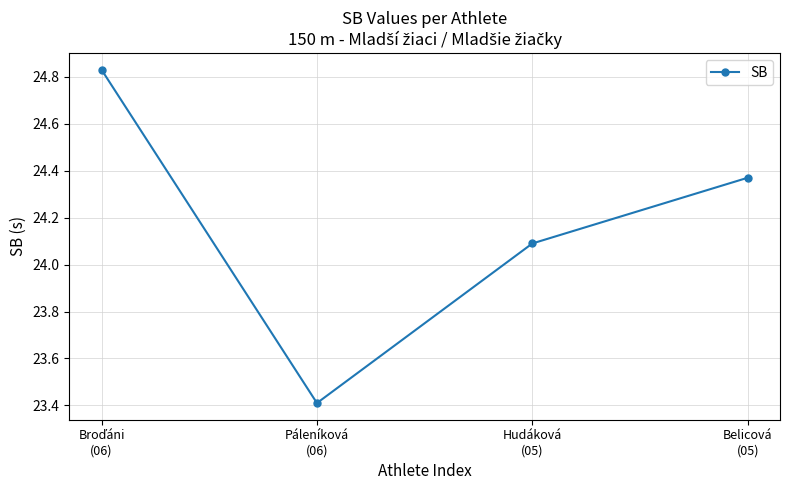

How many categories are shown in the chart?

4